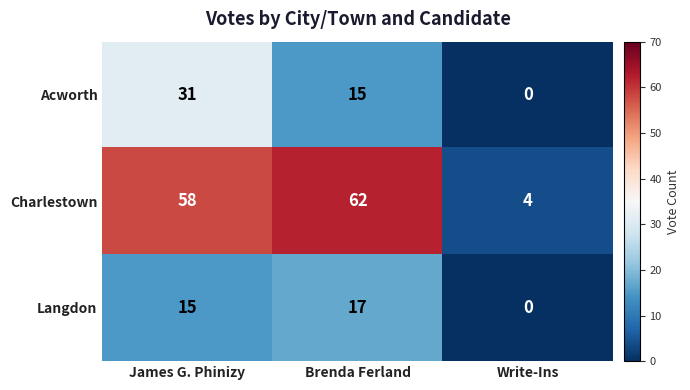

What is the difference between the second highest and minimum values in the Charlestown series?

54